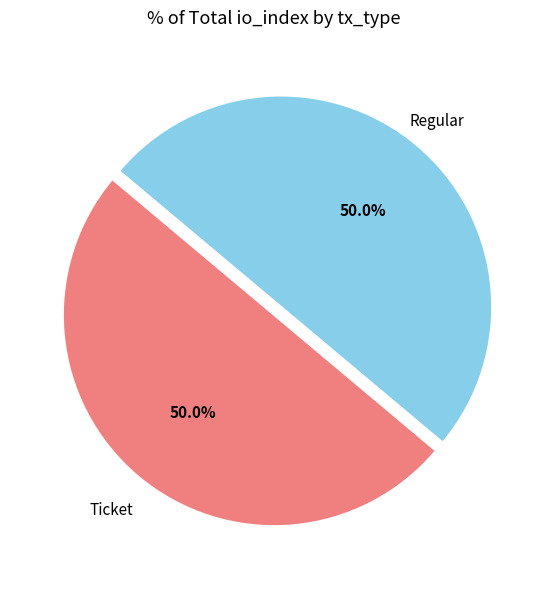

Rank the categories by value from lowest to highest.

Ticket, Regular